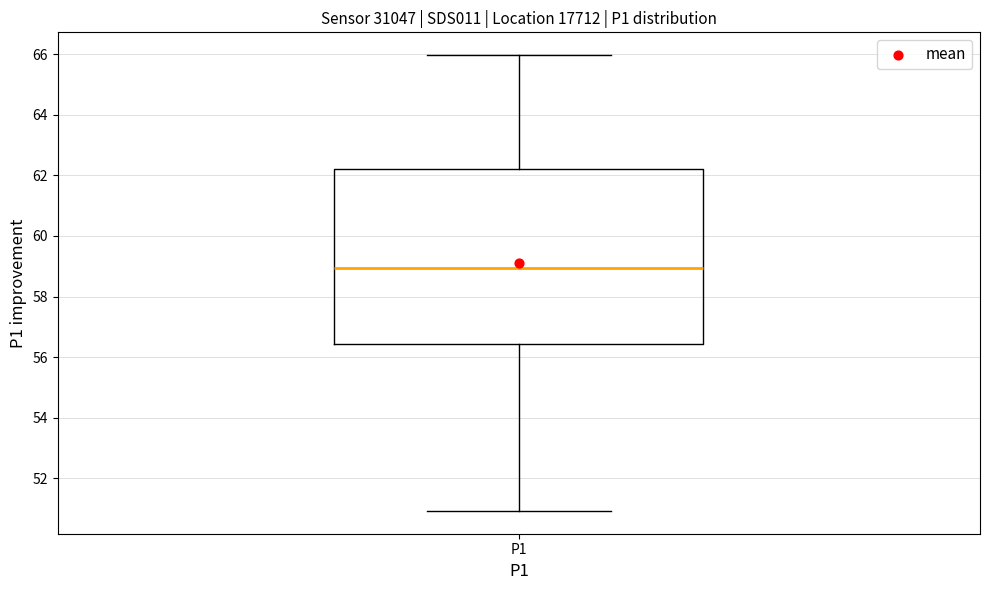

Read this box plot against the y-axis: the position of the median line, the range covered by the box, and the ends of both whiskers. The values are not printed on the chart, so give them approximately, as read against the axis.

median 59.0, box 56.4 to 62.2, whiskers 51.0 to 66.0